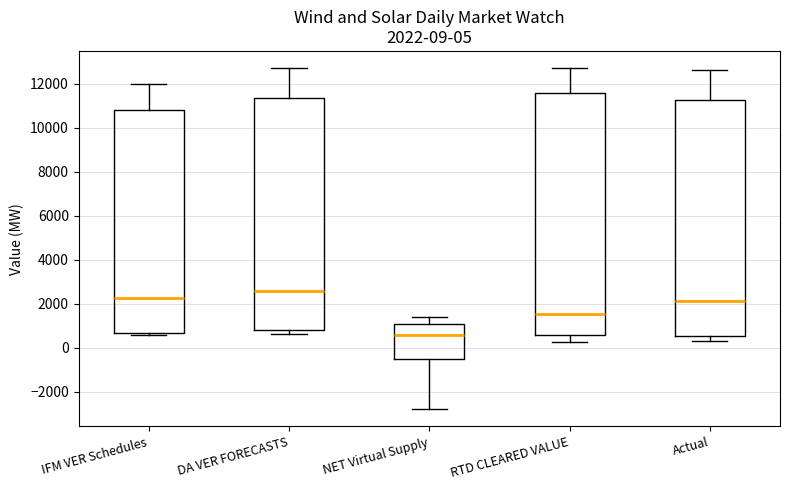

Which box's median line is the highest?

DA VER FORECASTS